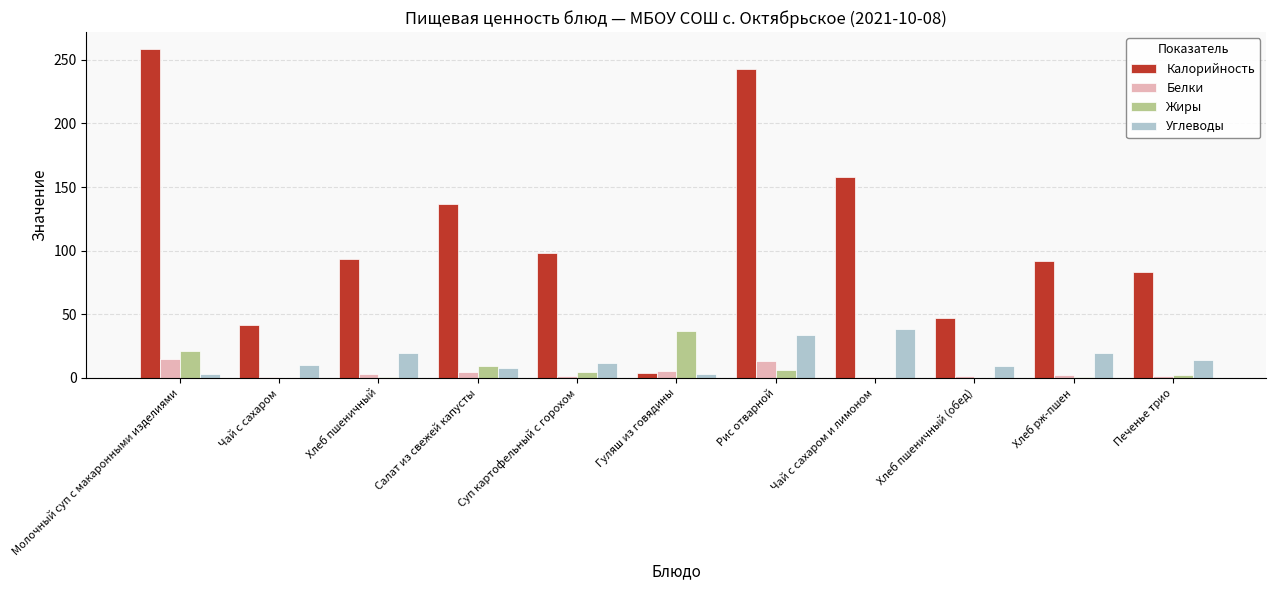

How many distinct data groups are displayed?

4